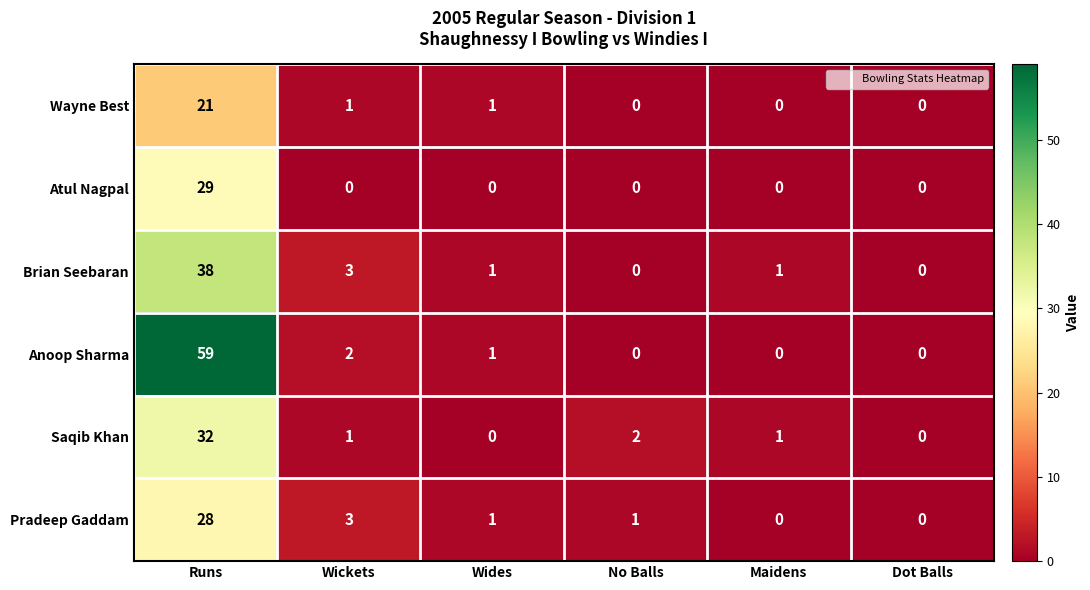

What value does the Brian Seebaran series have at Wickets?

3